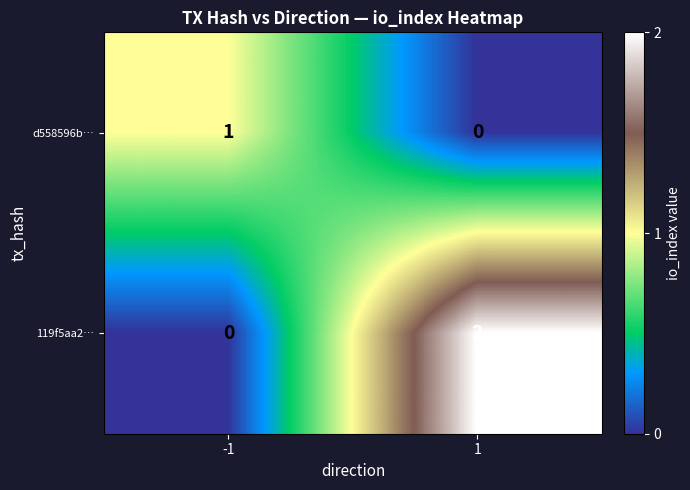

Is it true that 119f5aa2… equals 2 at 1?

True